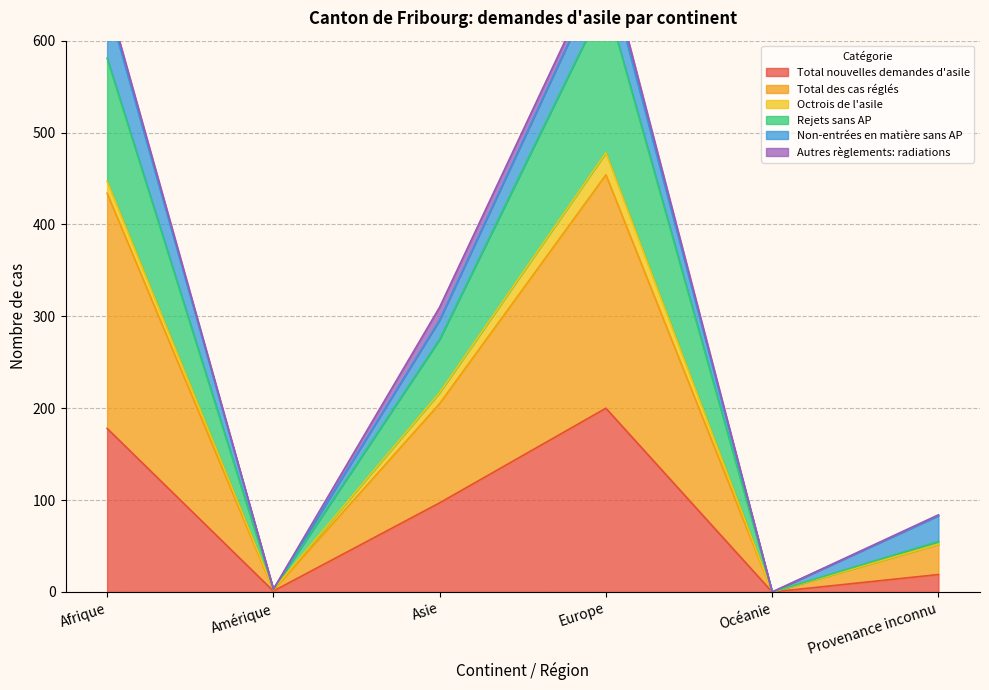

What is the difference between the maximum and minimum values in the Total des cas réglés series?

454